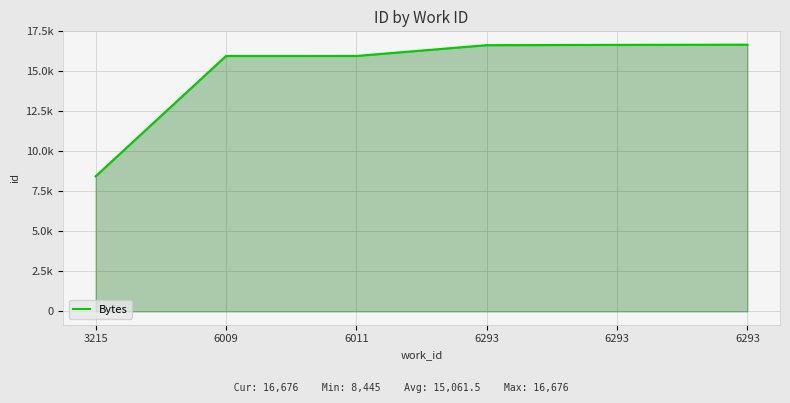

Approximately how many times larger is the value at 6293 compared to 6009?

1.0